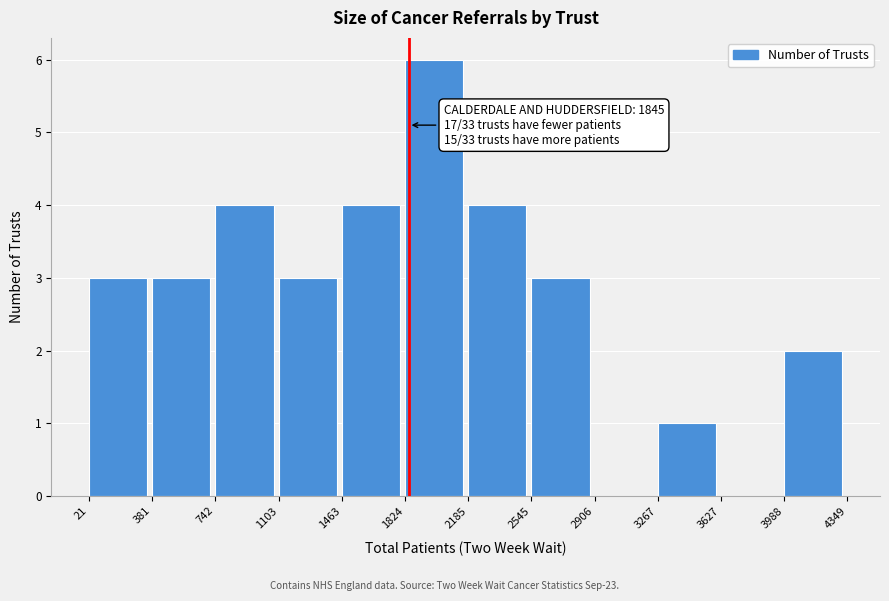

Which range on the x-axis has the tallest bar?

1824 to 2185